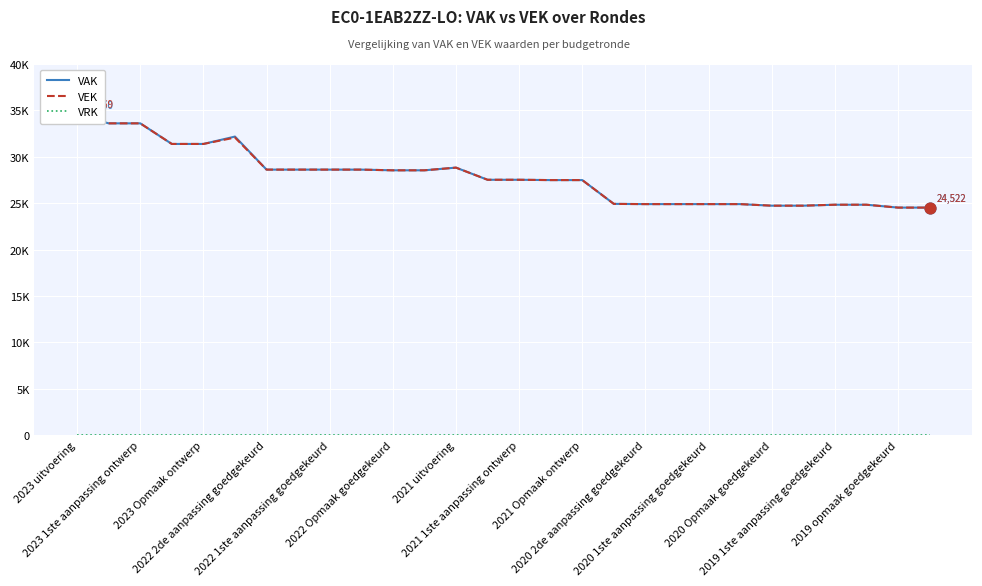

What are all the series names shown in the legend?

VAK, VEK, VRK